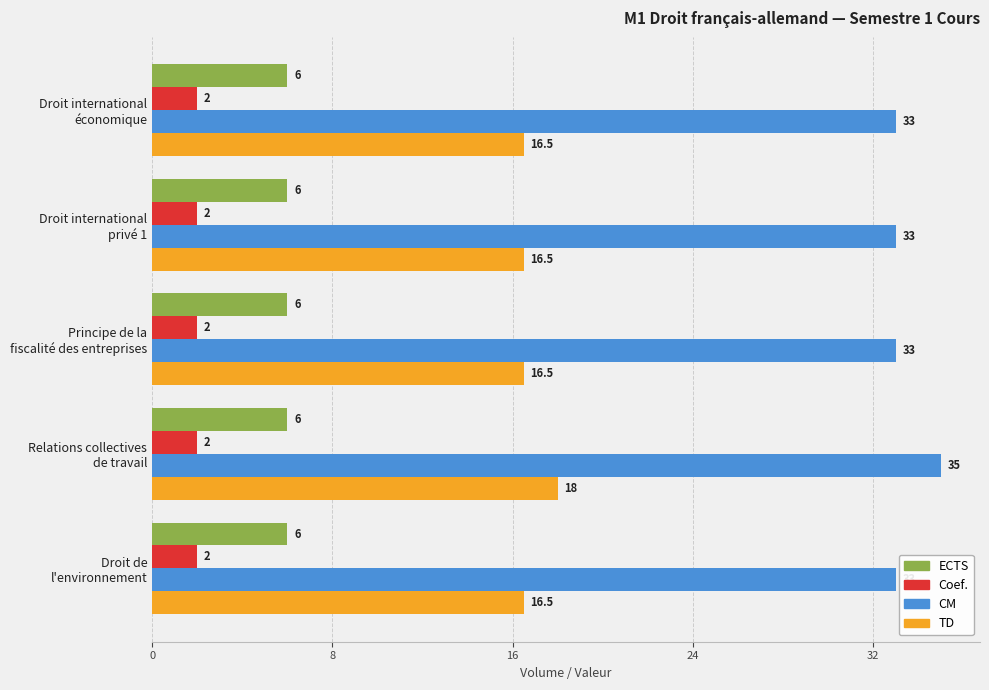

Which series has the widest spread of values?

CM